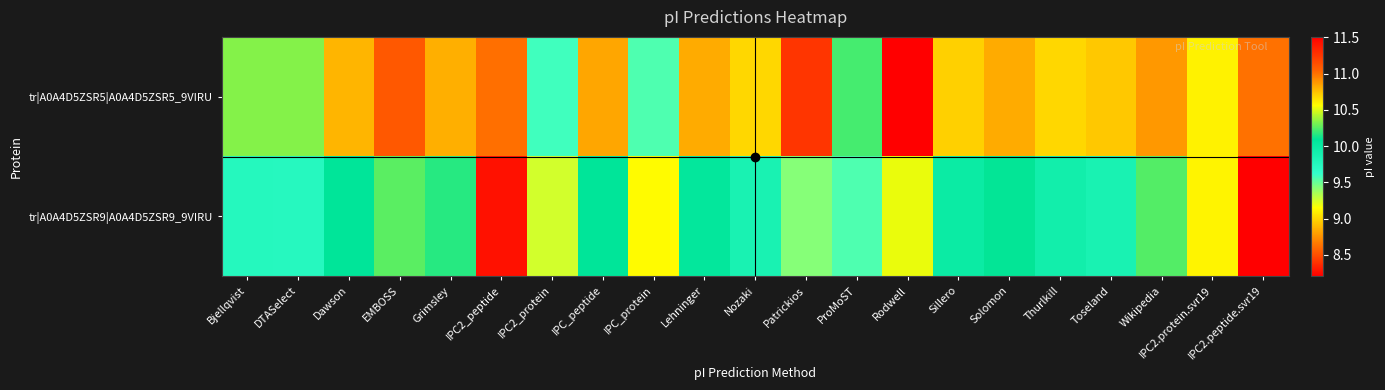

Reading left to right, transcribe all the data shown in this chart.

tr|A0A4D5ZSR5|A0A4D5ZSR5_9VIRU: Bjellqvist=10.3	DTASelect=10.3	Dawson=10.8	EMBOSS=11.1	Grimsley=10.8	IPC2_peptide=8.6	IPC2_protein=9.6	IPC_peptide=10.8	IPC_protein=9.6	Lehninger=10.8	Nozaki=10.7	Patrickios=11.3	ProMoST=10.2	Rodwell=11.5	Sillero=10.7	Solomon=10.8	Thurlkill=10.7	Toseland=10.7	Wikipedia=10.9	IPC2.protein.svr19=9.1	IPC2.peptide.svr19=8.6
tr|A0A4D5ZSR9|A0A4D5ZSR9_9VIRU: Bjellqvist=9.8	DTASelect=9.7	Dawson=10.1	EMBOSS=10.3	Grimsley=10.2	IPC2_peptide=8.3	IPC2_protein=9.3	IPC_peptide=10.1	IPC_protein=9.1	Lehninger=10.1	Nozaki=9.9	Patrickios=9.4	ProMoST=9.6	Rodwell=10.5	Sillero=10.0	Solomon=10.1	Thurlkill=9.9	Toseland=9.9	Wikipedia=10.2	IPC2.protein.svr19=9.1	IPC2.peptide.svr19=8.2